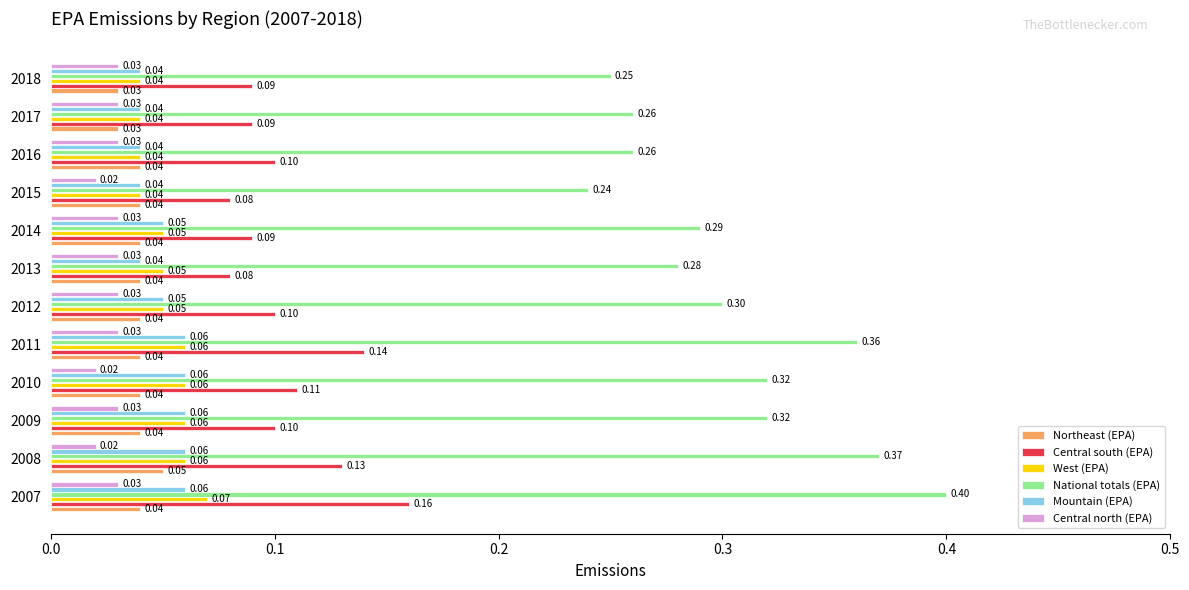

What is the spread (max minus min) of values at 2010?

0.3